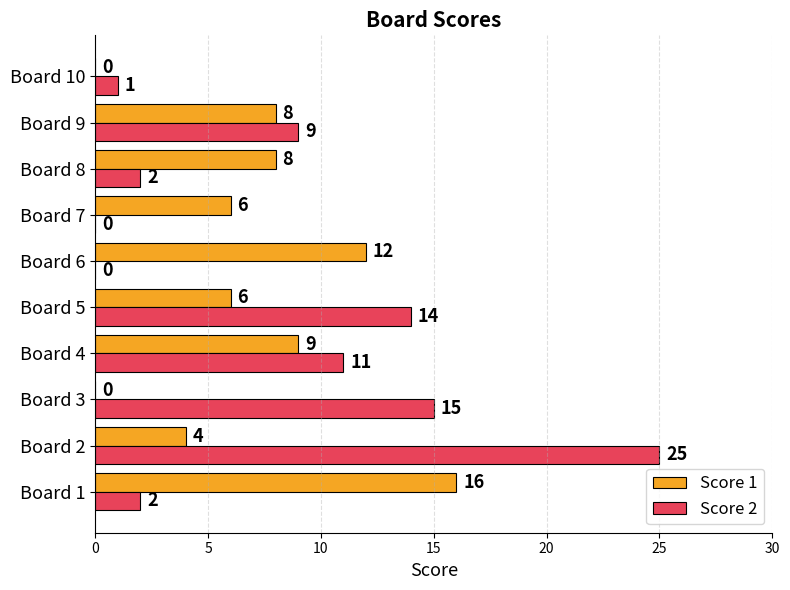

How many positive values does the Score 1 series have?

8